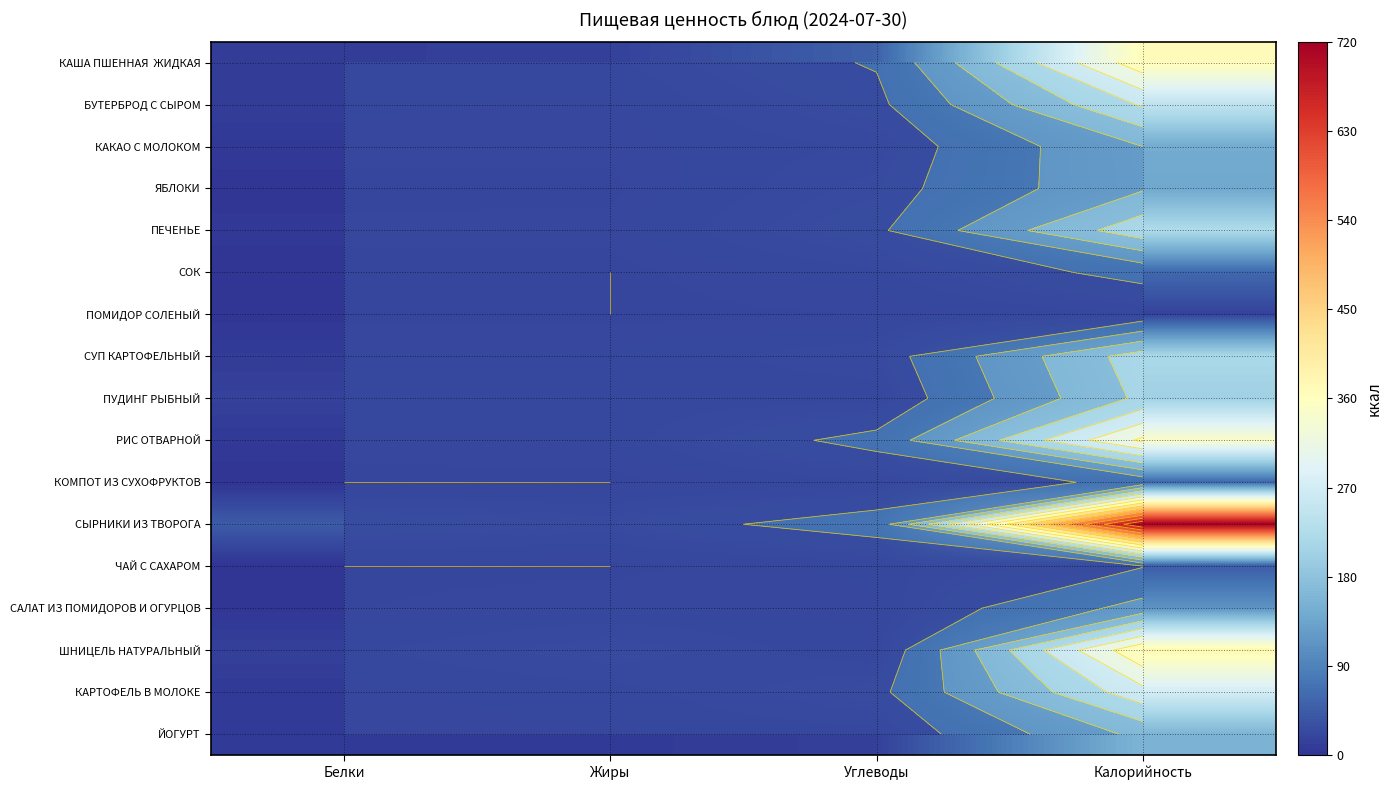

Which series changed the most between Жиры and Калорийность?

СЫРНИКИ ИЗ ТВОРОГА